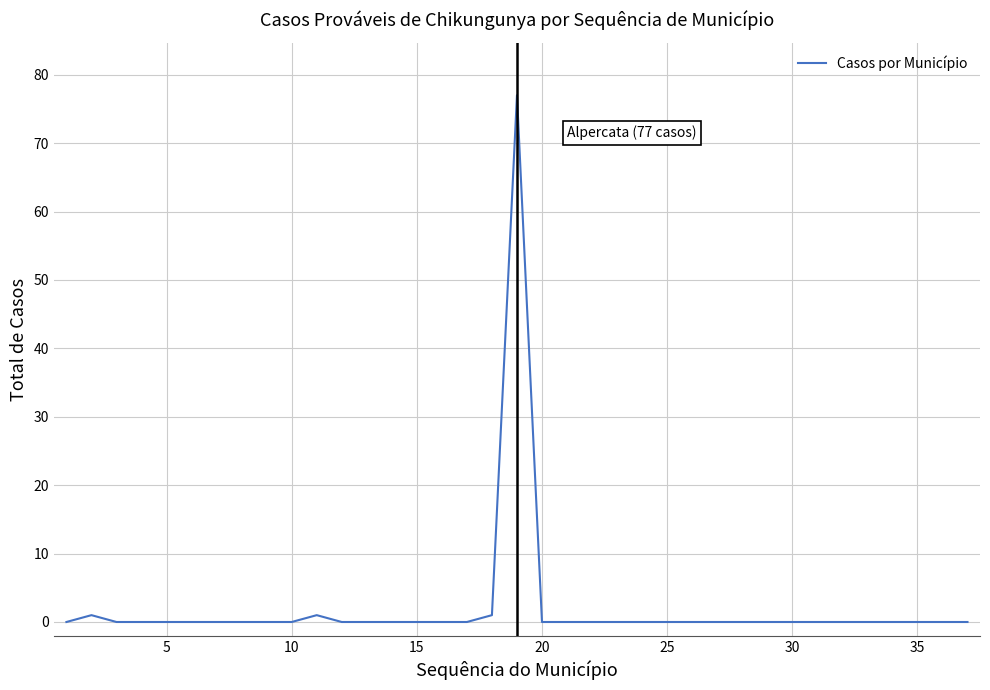

What is the maximum value shown in the chart?

77